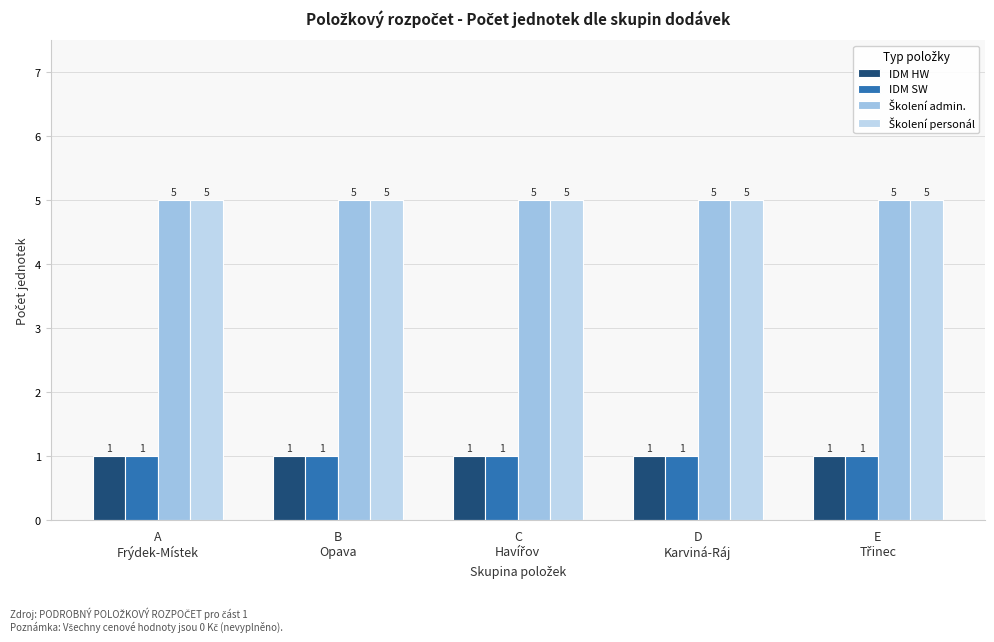

At how many categories does at least one series exceed 1?

5